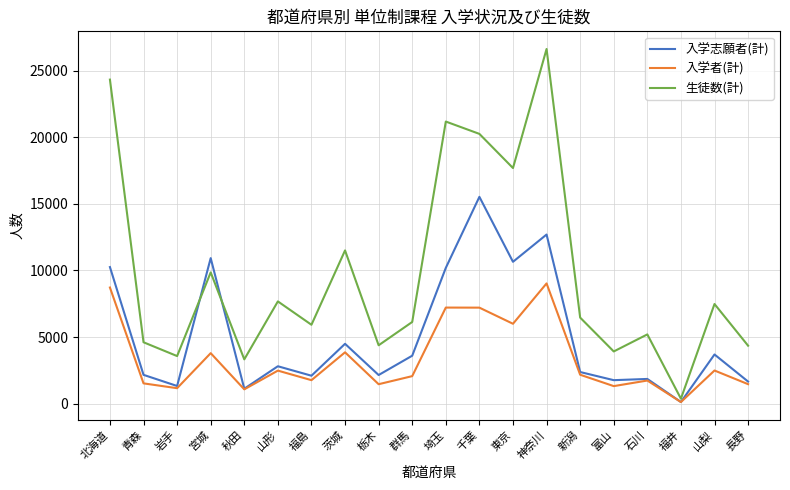

Which category has the highest value in the 入学者(計) series?

神奈川